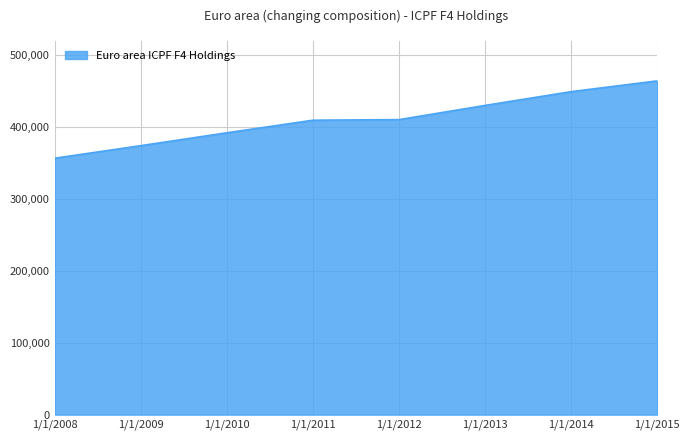

Count the number of data series in this chart.

1